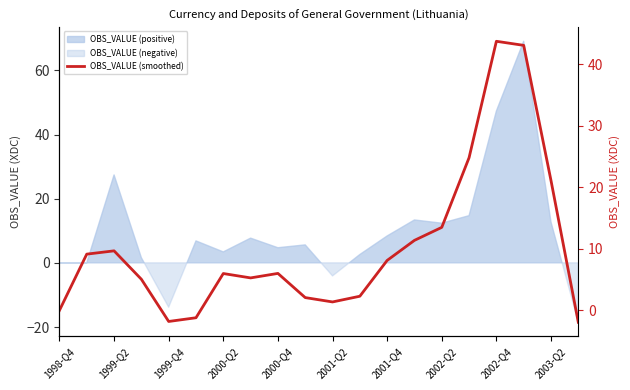

What is the greatest value displayed?

43.7